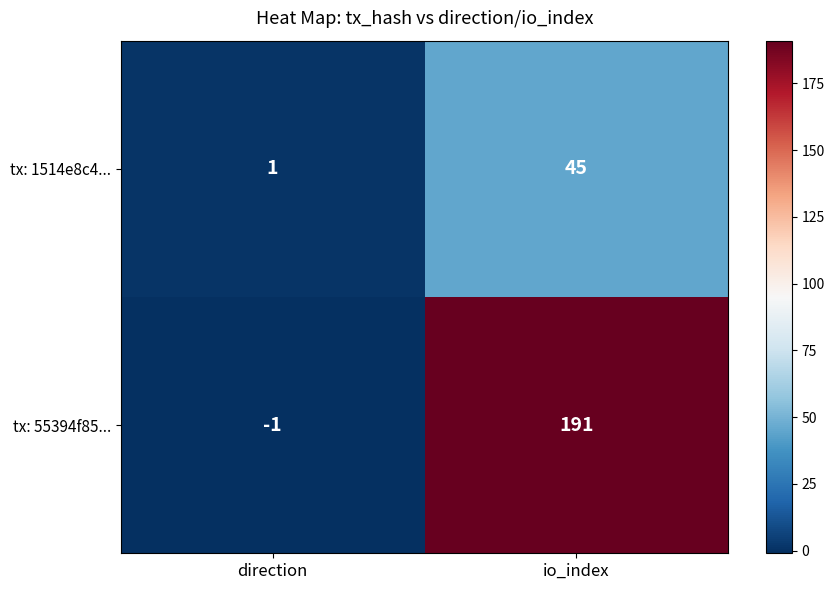

Which series has the largest total across all categories?

tx: 55394f85...